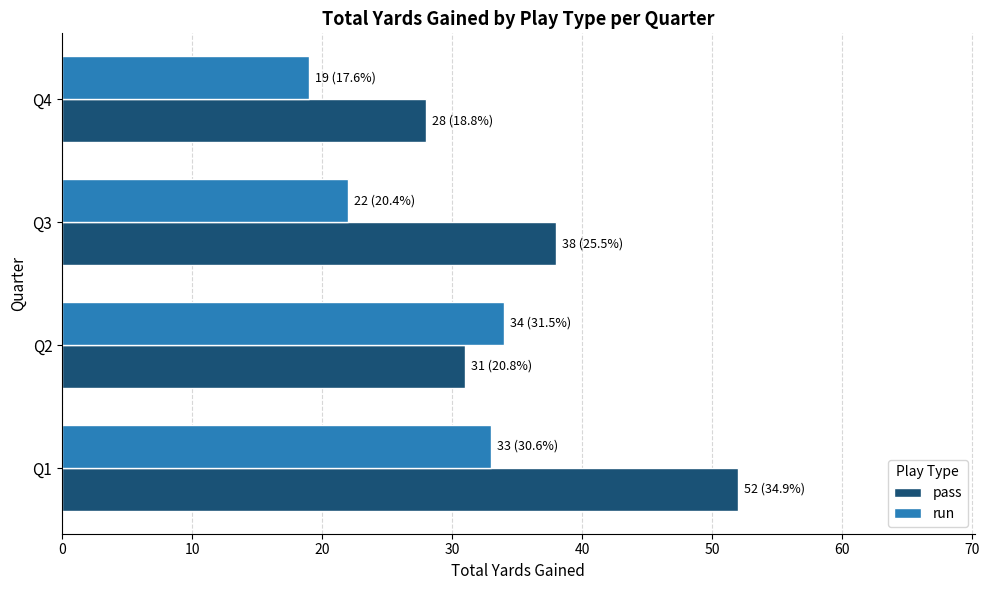

What is the sum of all run values?

108